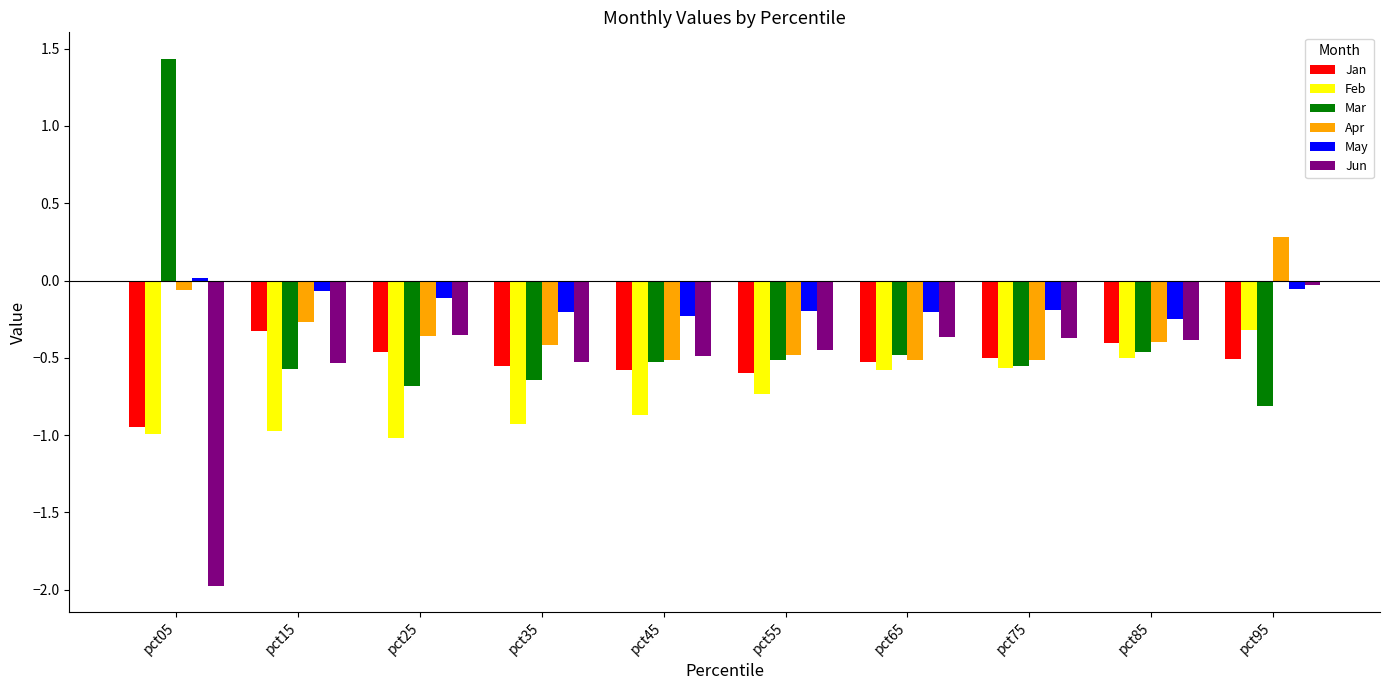

The Mar series shows 1.4 at pct05. True or false?

True